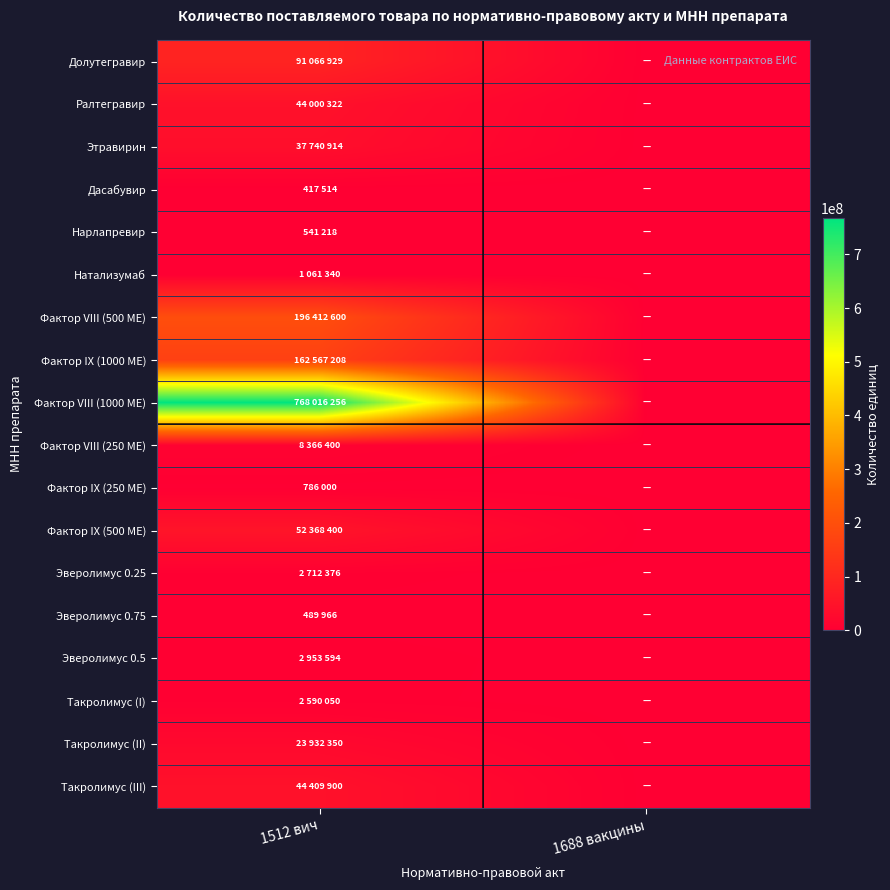

Rank the series by their maximum value, from highest to lowest.

Фактор VIII (1000 МЕ), Фактор VIII (500 МЕ), Фактор IX (1000 МЕ), Долутегравир, Фактор IX (500 МЕ), Такролимус (III), Ралтегравир, Этравирин, Такролимус (II), Фактор VIII (250 МЕ), Эверолимус 0.5, Эверолимус 0.25, Такролимус (I), Натализумаб, Фактор IX (250 МЕ), Нарлапревир, Эверолимус 0.75, Дасабувир